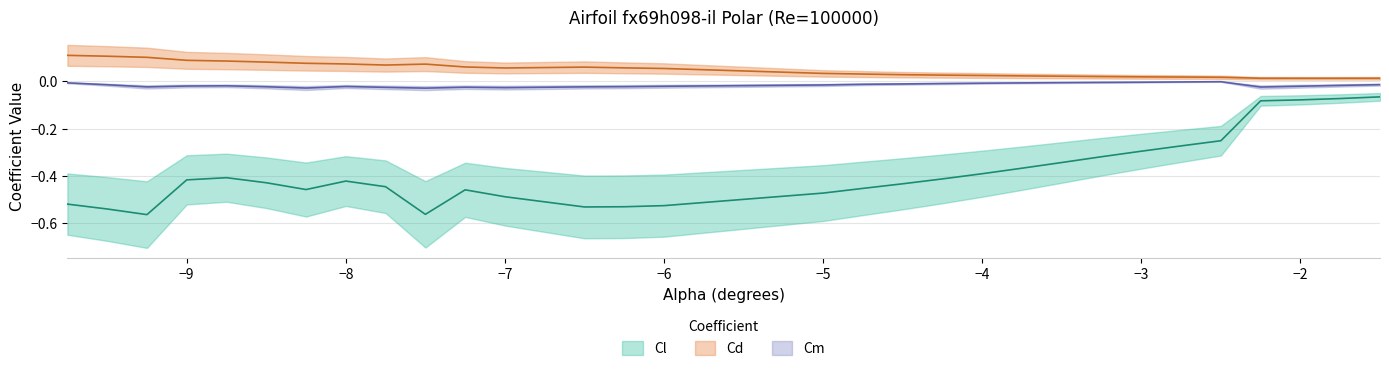

True or false: Cd and Cl intersect in this chart.

False